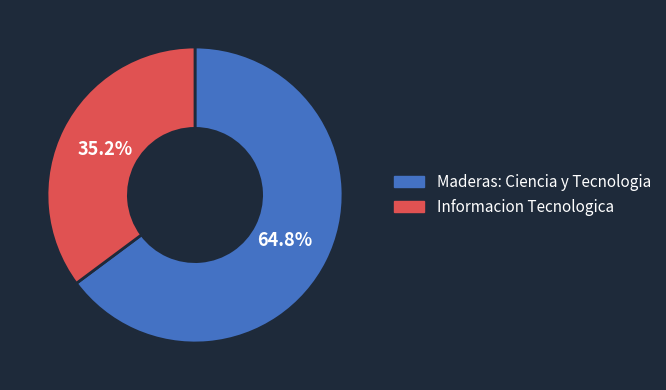

Is it true that Maderas: Ciencia y Tecnologia is 79% of the pie?

False